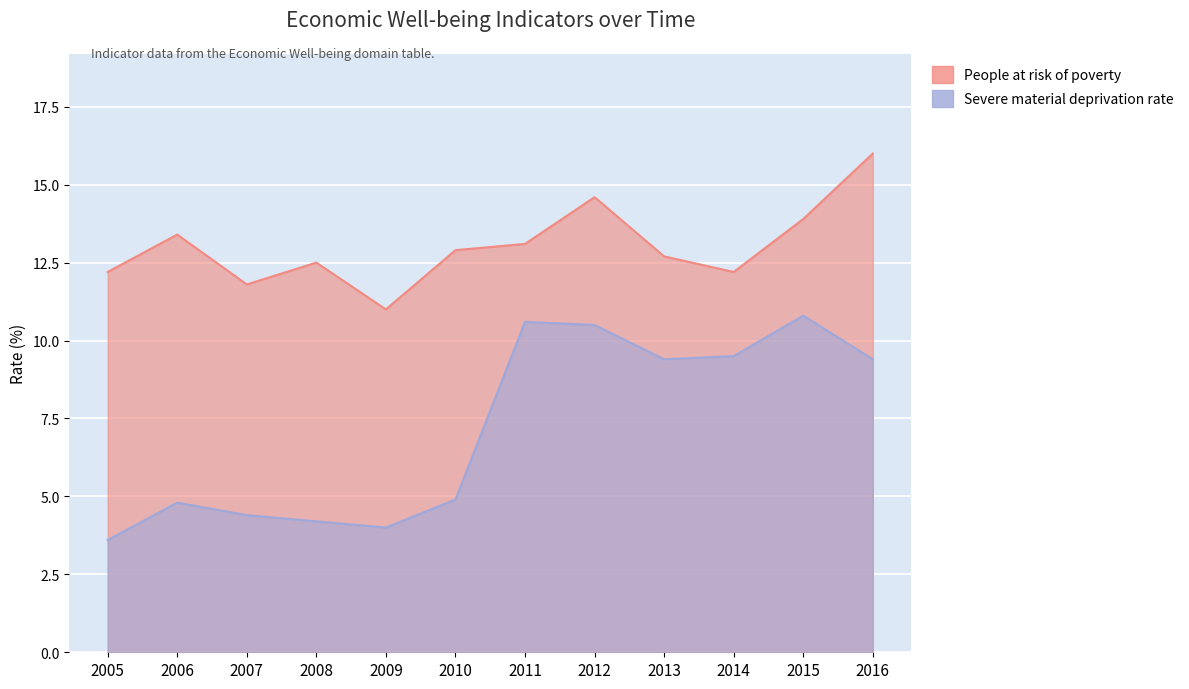

Read the Severe material deprivation rate value at 2008.

4.2